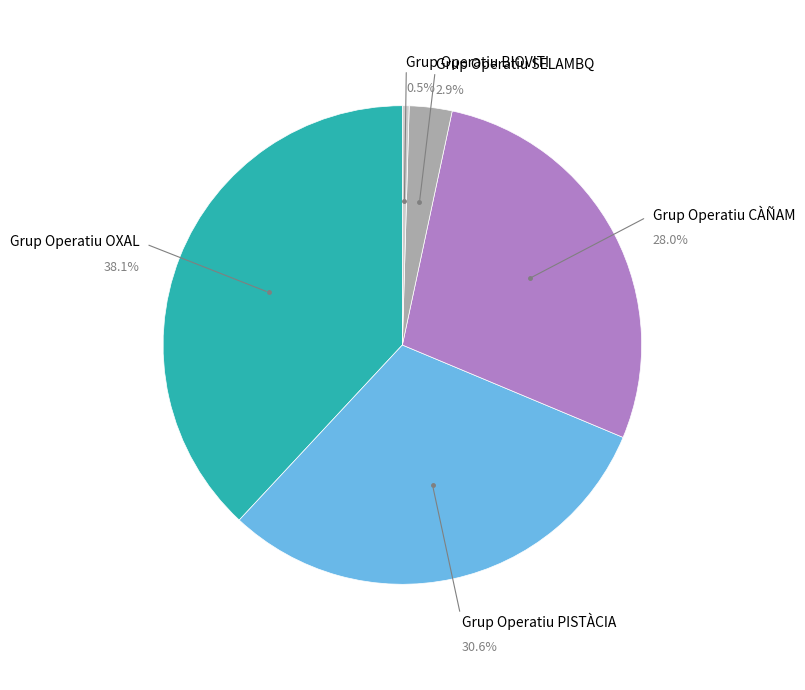

Is there a majority slice in this chart?

No